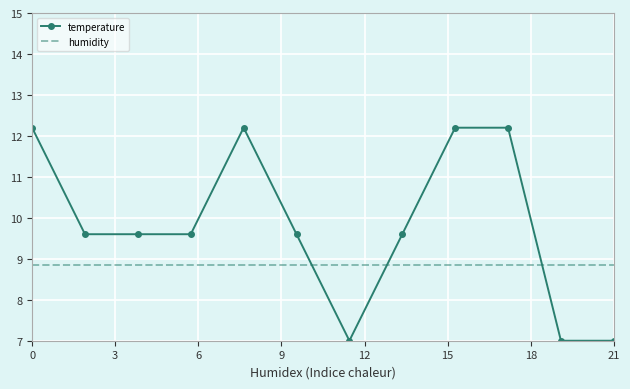

What is the average value of the humidity series?

8.9